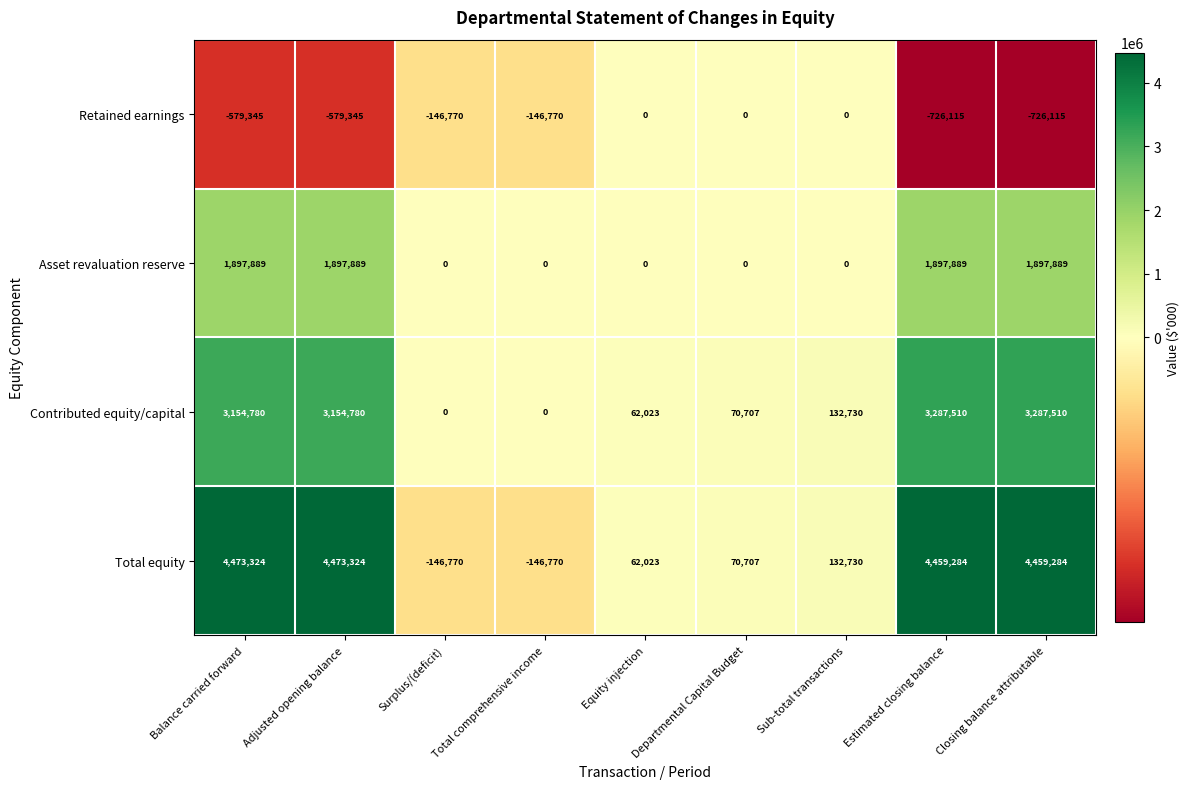

Between Adjusted opening balance and Total comprehensive income, which series saw the biggest shift?

Total equity